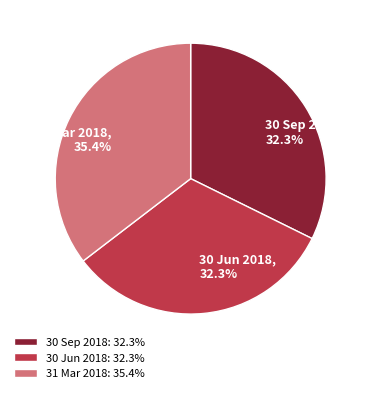

Approximately how many times larger is the value at 30 Sep 2018 compared to 30 Jun 2018?

1.0